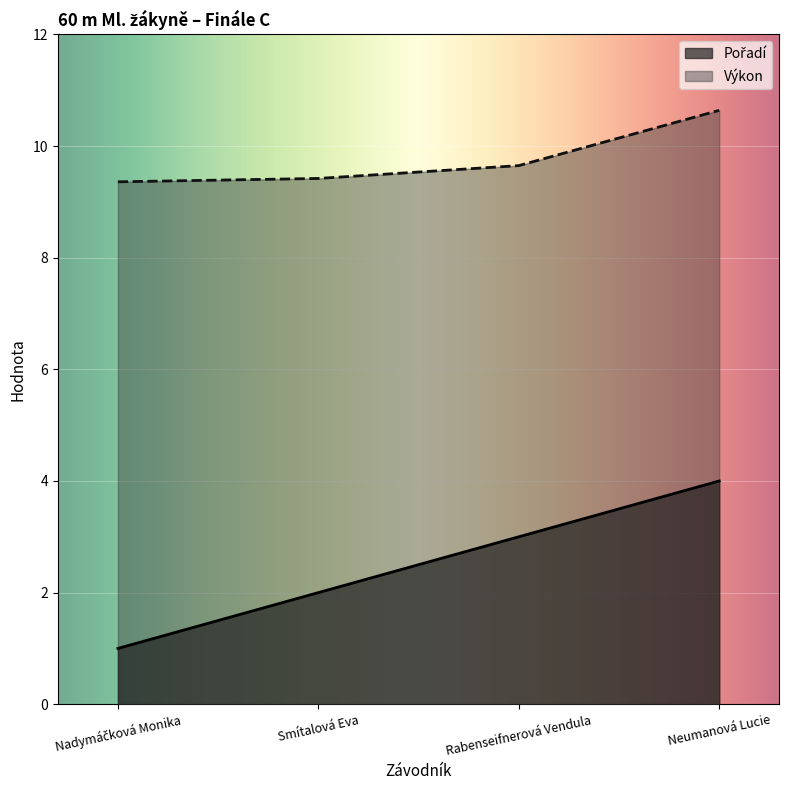

At which category is the sum across all series the highest?

Neumanová Lucie